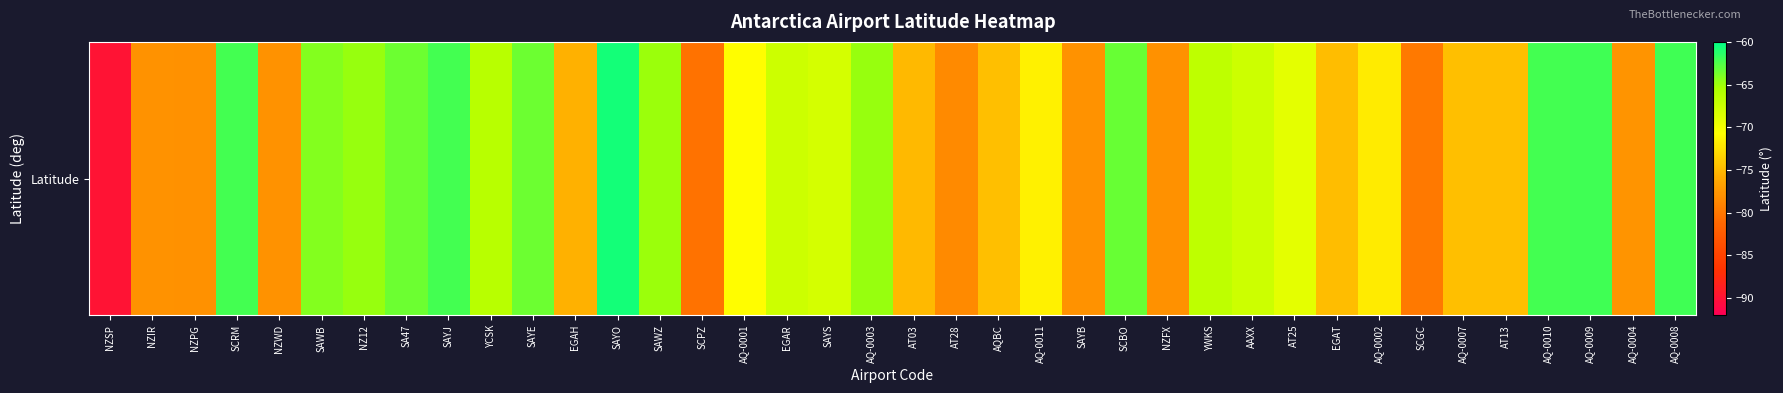

Which category has the lowest value across all series?

NZSP